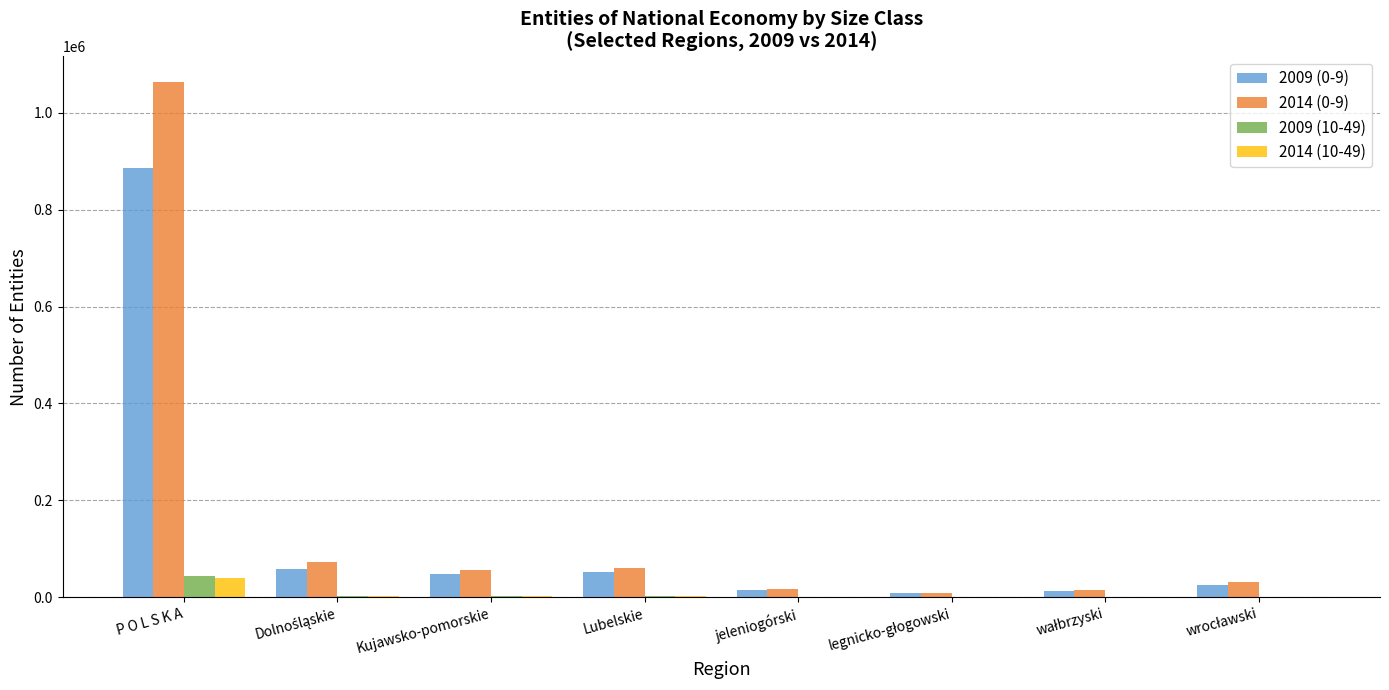

Which label corresponds to the largest value in the chart?

P O L S K A